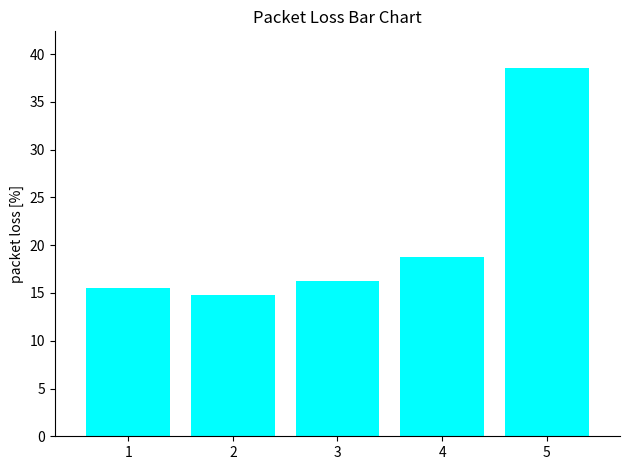

List the labels in order of value, smallest first.

2, 1, 3, 4, 5